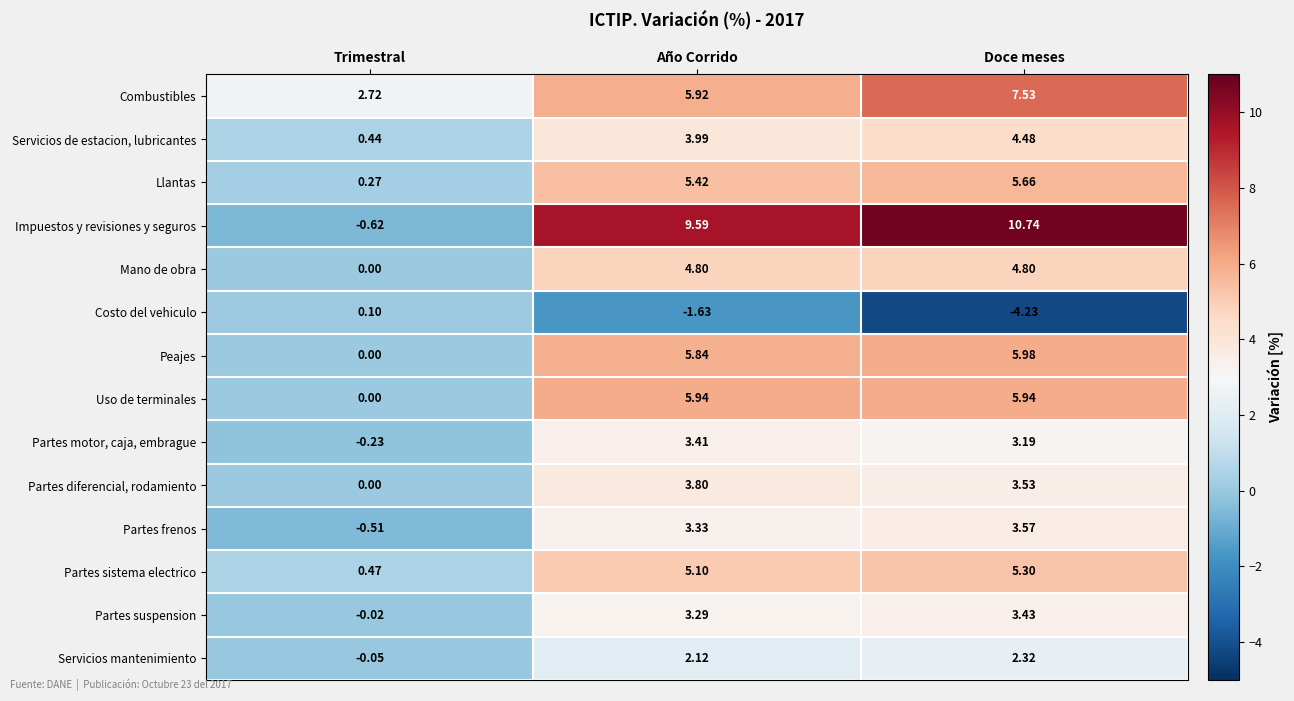

At which label does Costo del vehiculo reach its minimum?

Doce meses